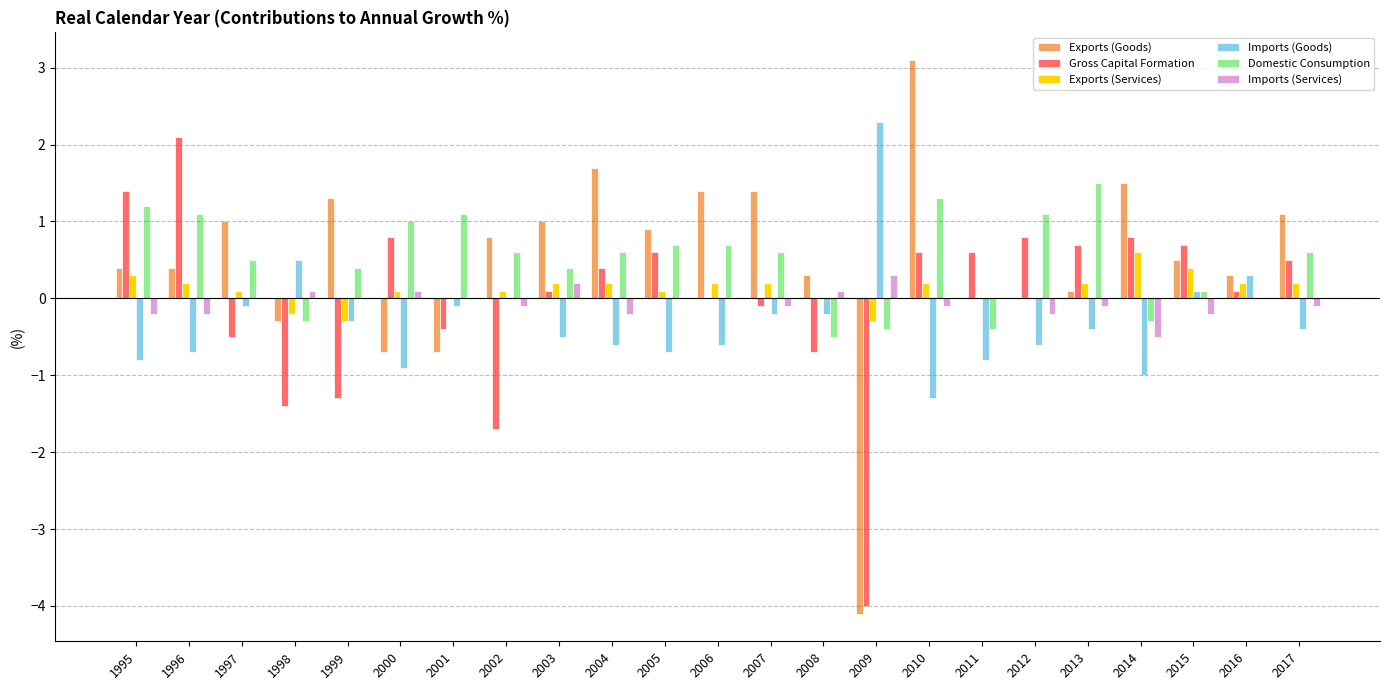

Which category has the highest value in the Exports (Services) series?

2014